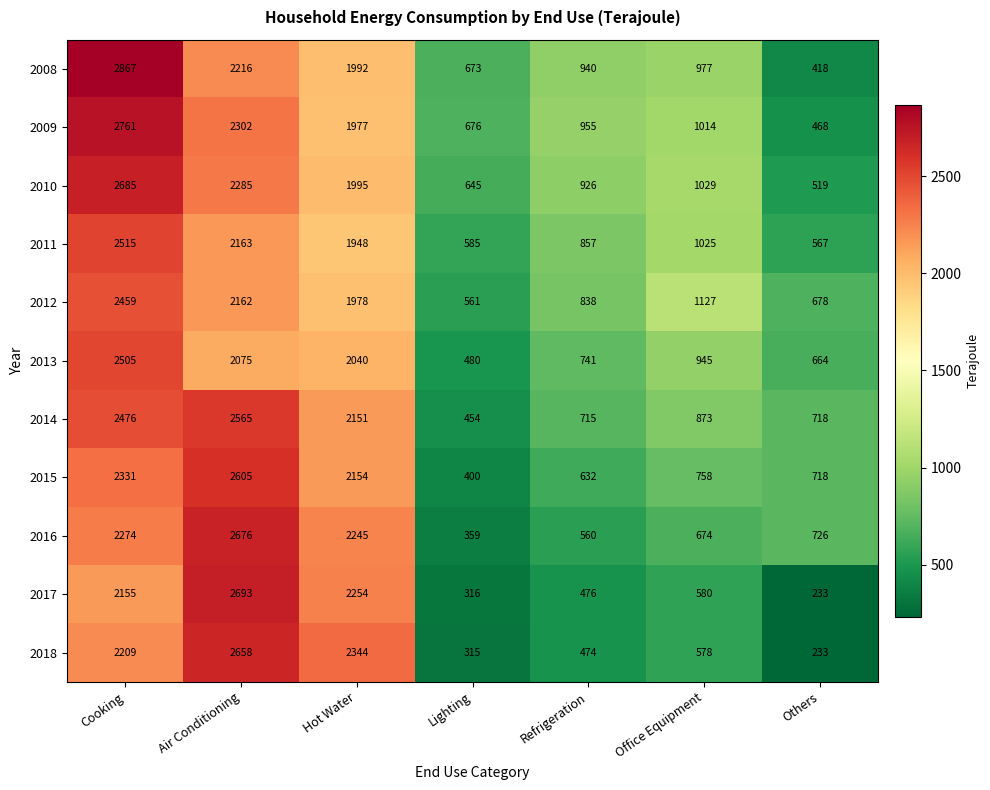

What is the difference between the highest and lowest values at Others?

493